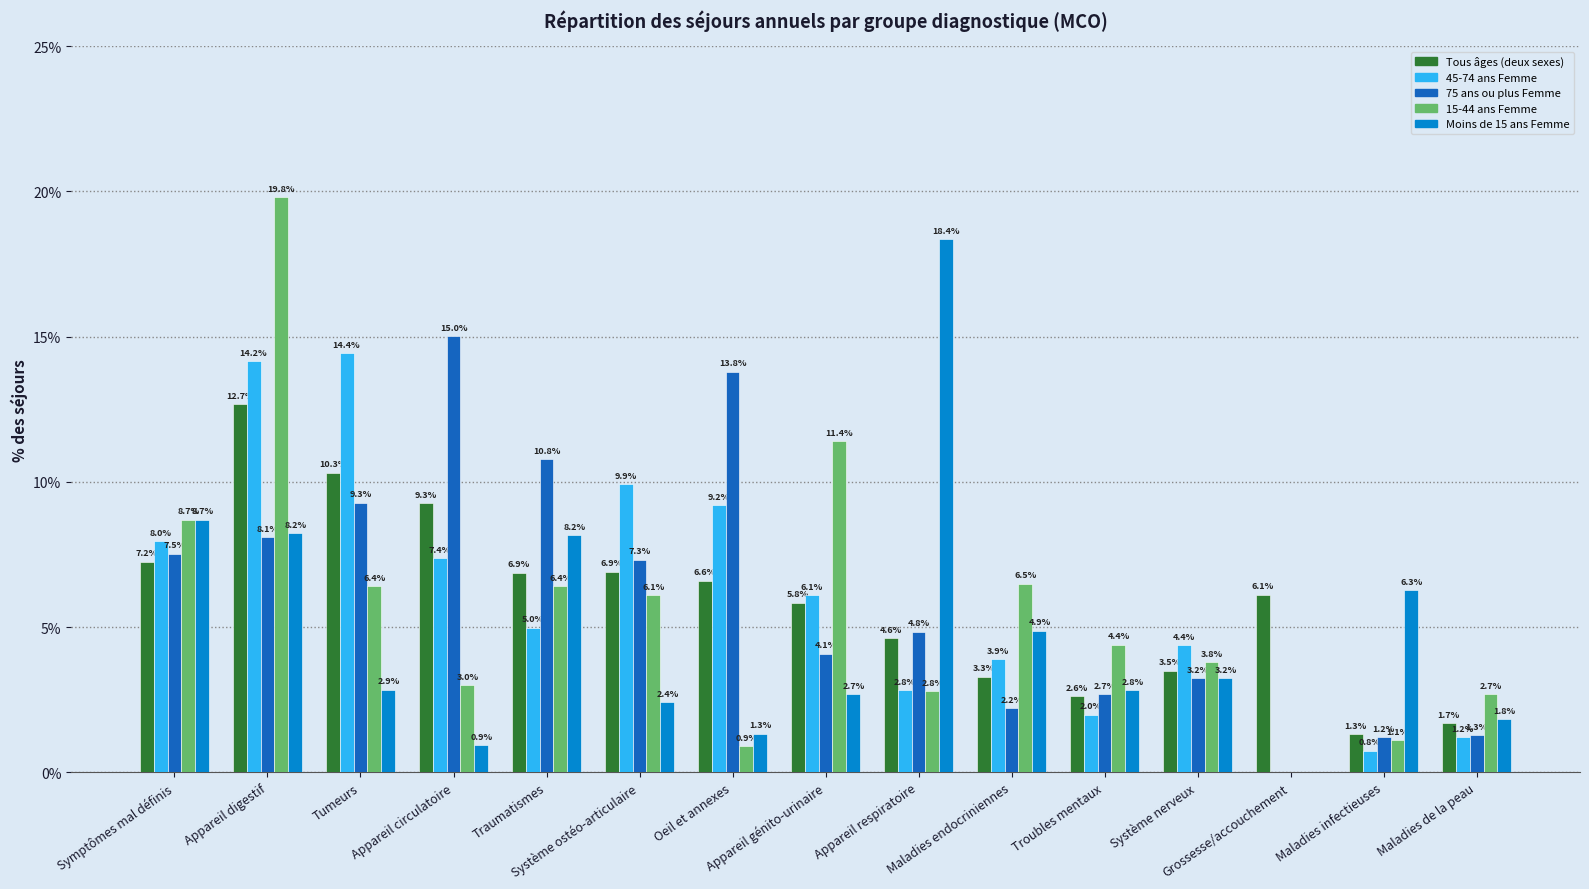

What is the average value of the Tous âges (deux sexes) series?

5.9